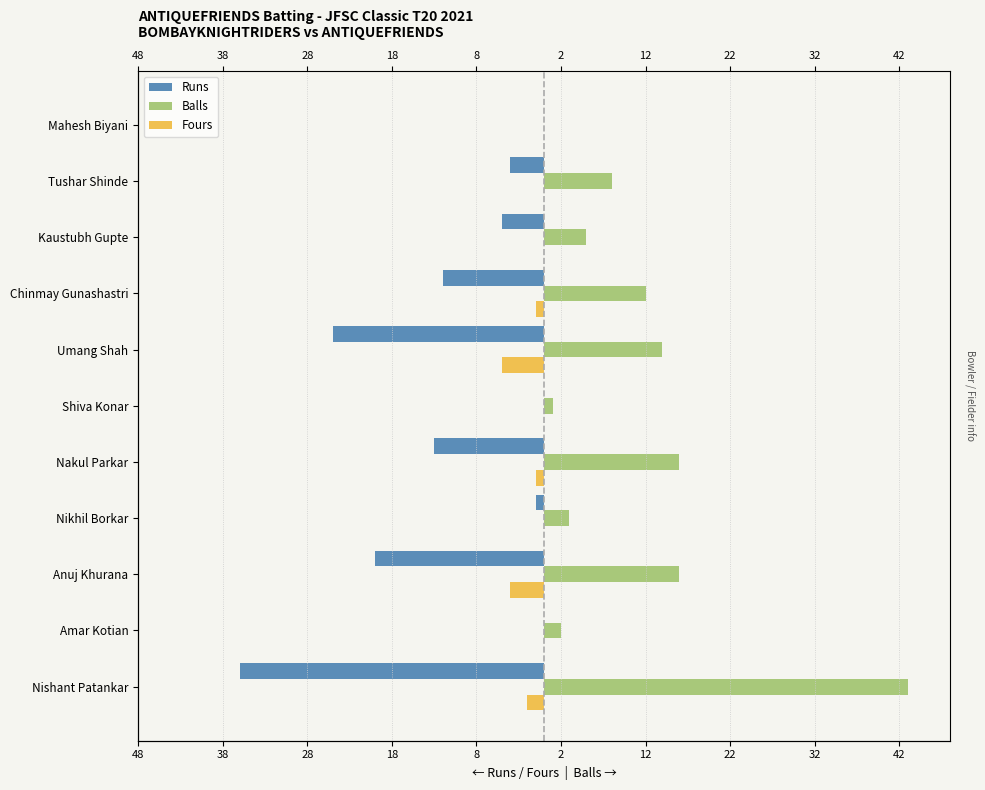

At how many categories does at least one series exceed -31?

11